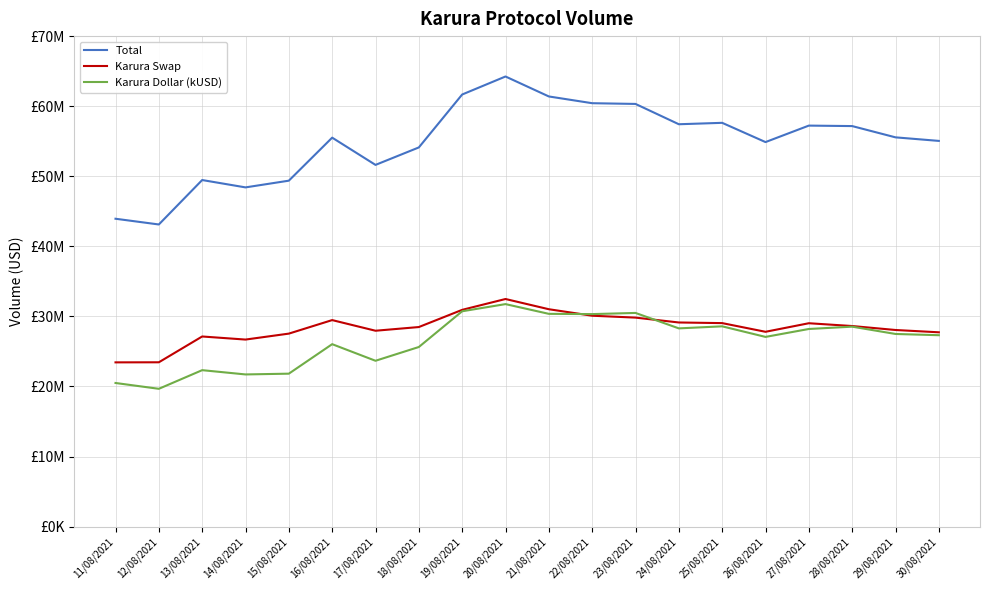

Is this an area chart (filled region under the line)?

No